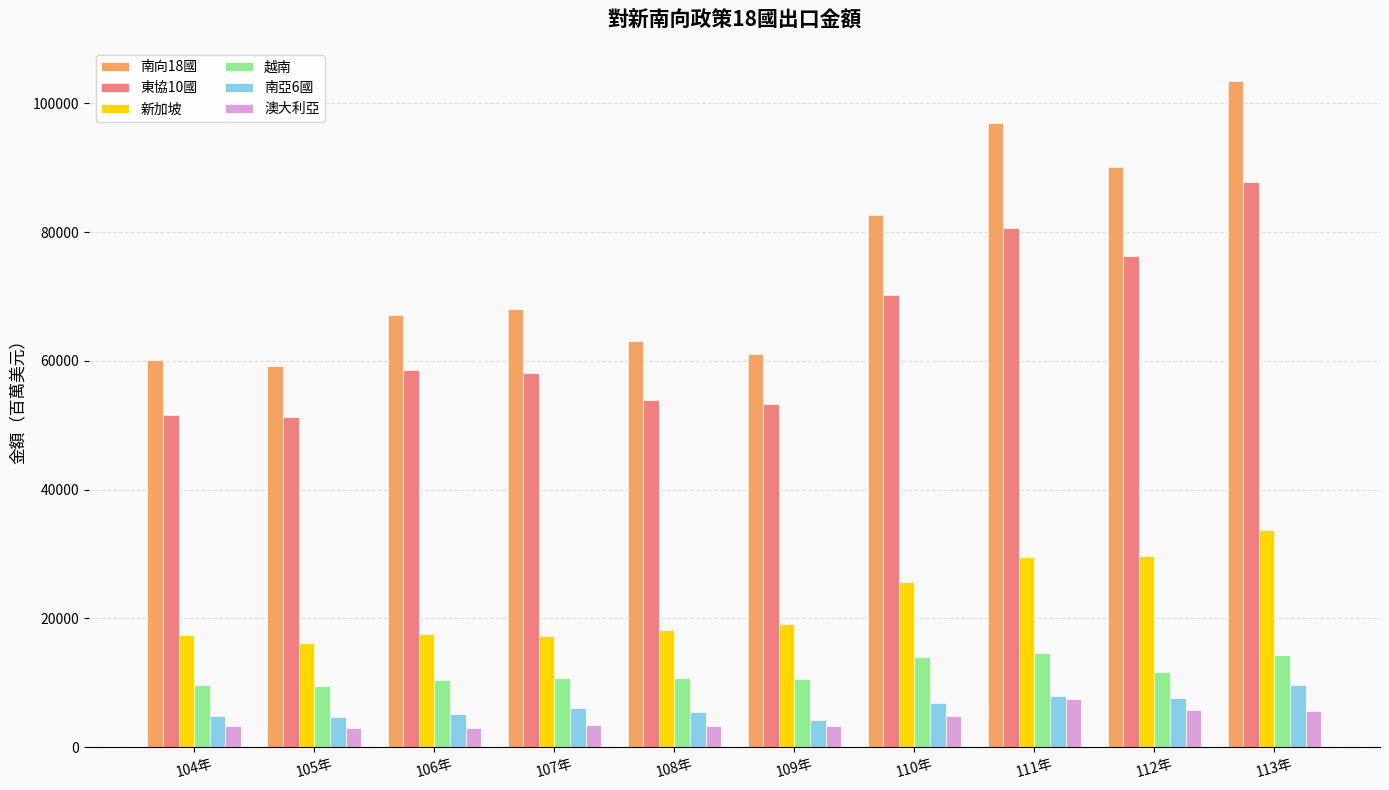

What is the average value of the 澳大利亞 series?

4283.6